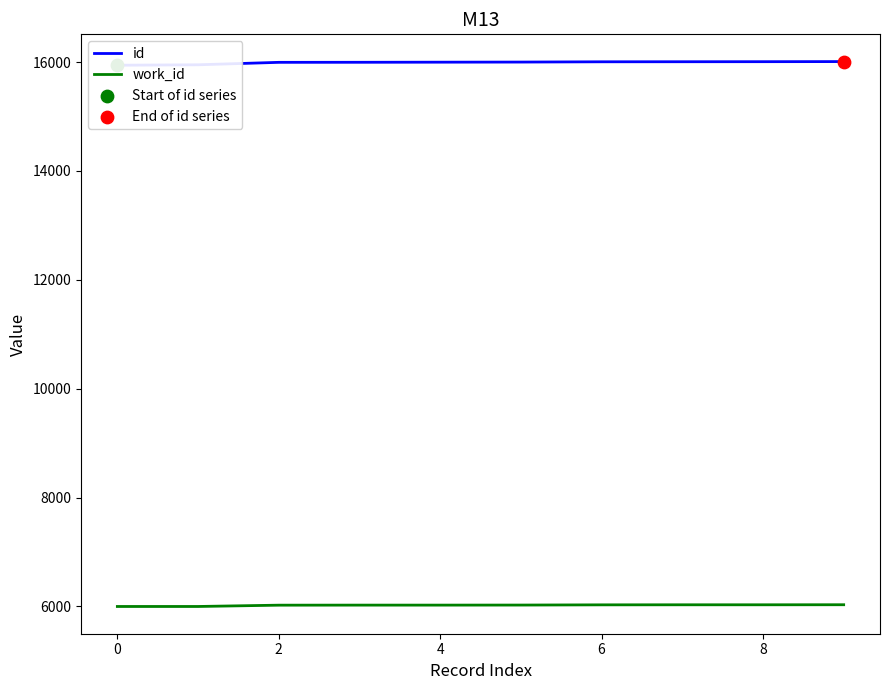

What are all the series names shown in the legend?

id, work_id